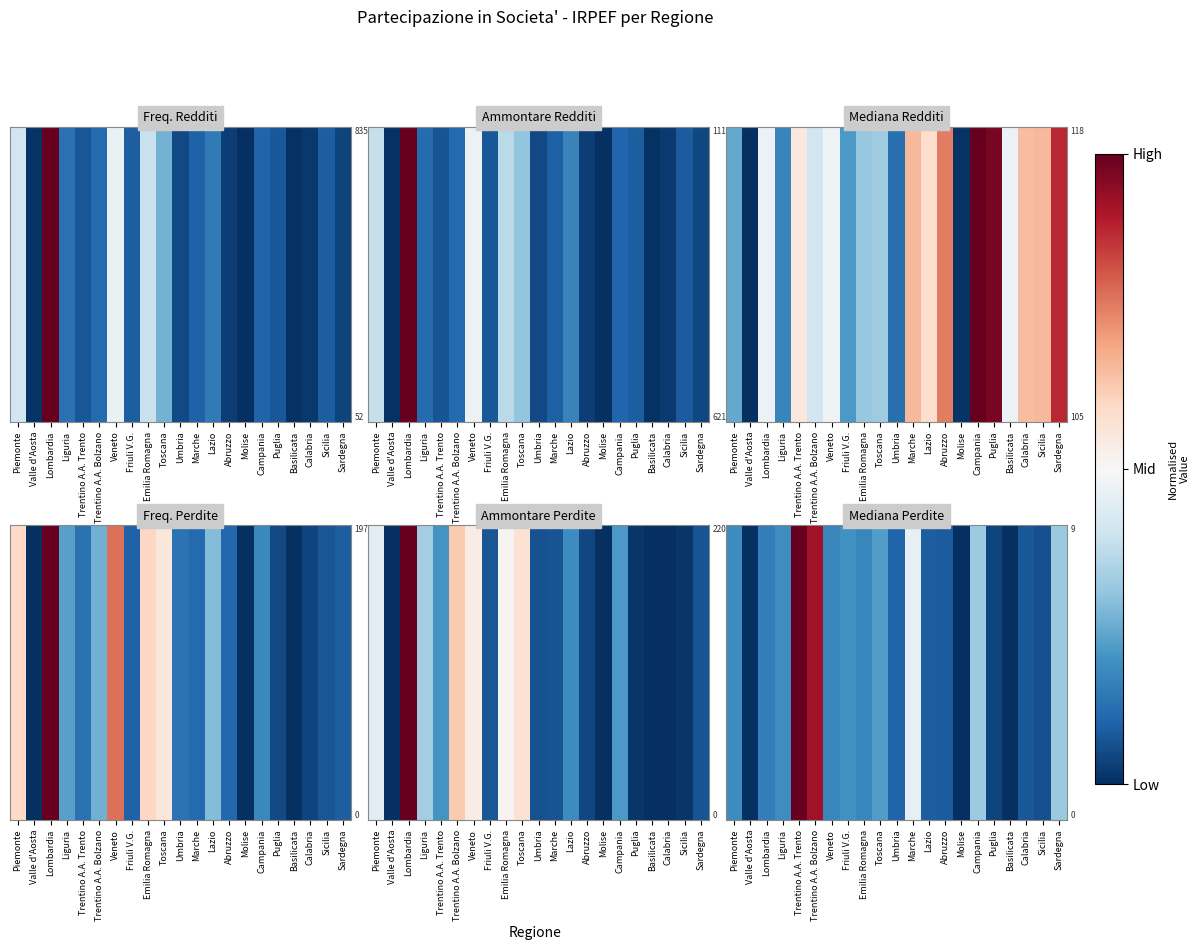

What is the sum of the values at Toscana and Campania?

-0.9